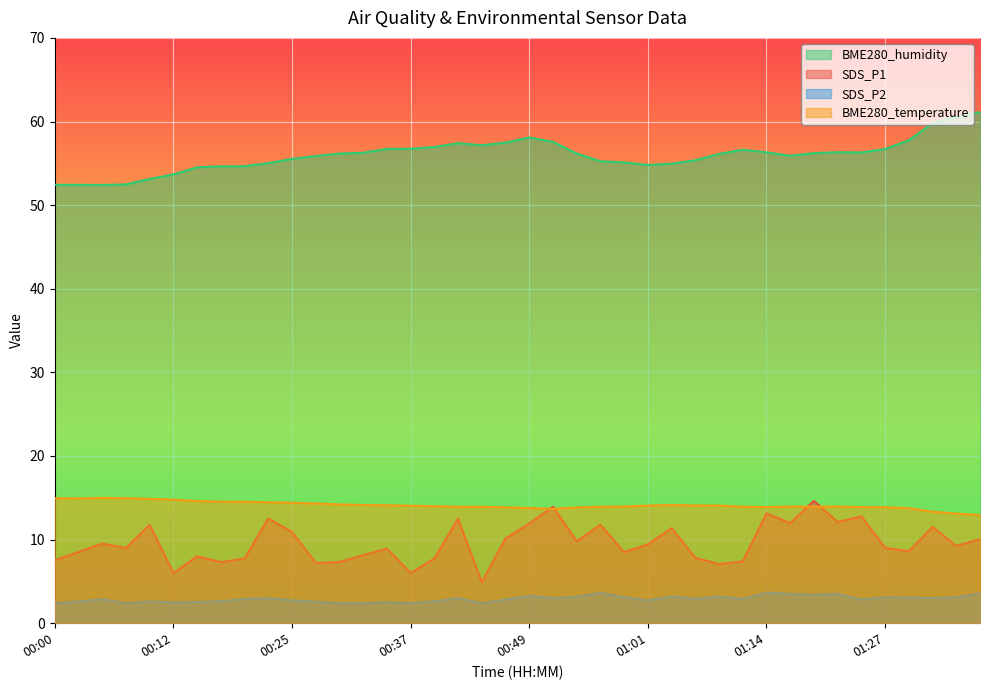

Rank the series by their maximum value, from highest to lowest.

BME280_humidity, BME280_temperature, SDS_P1, SDS_P2